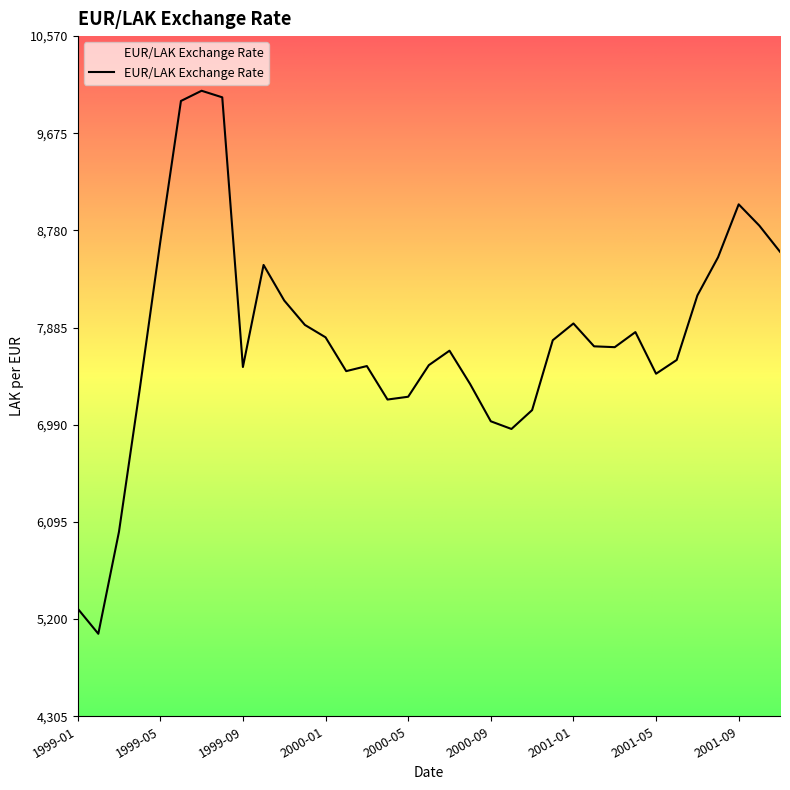

What is the smallest value displayed?

5065.6